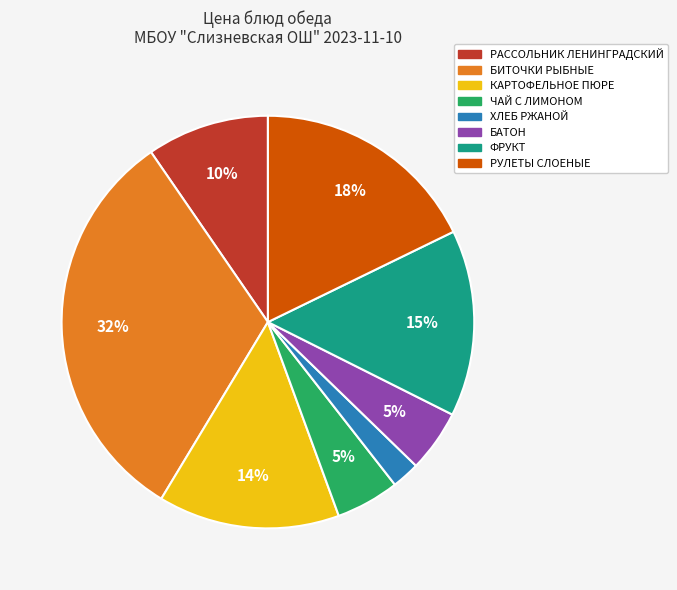

Do ЧАЙ С ЛИМОНОМ and БИТОЧКИ РЫБНЫЕ together represent more than half of the pie?

No